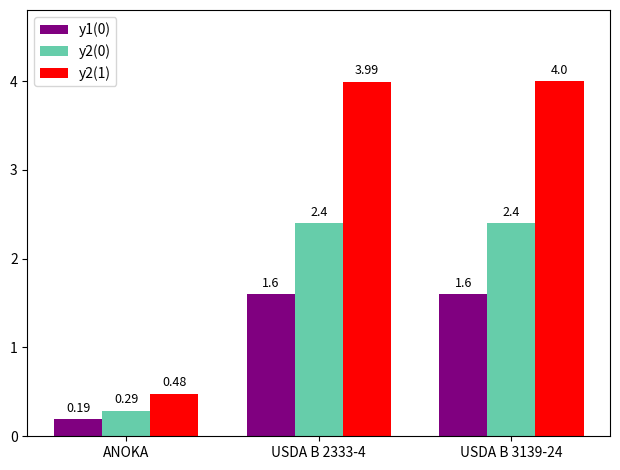

Which category has the lowest value in the y2(1) series?

ANOKA